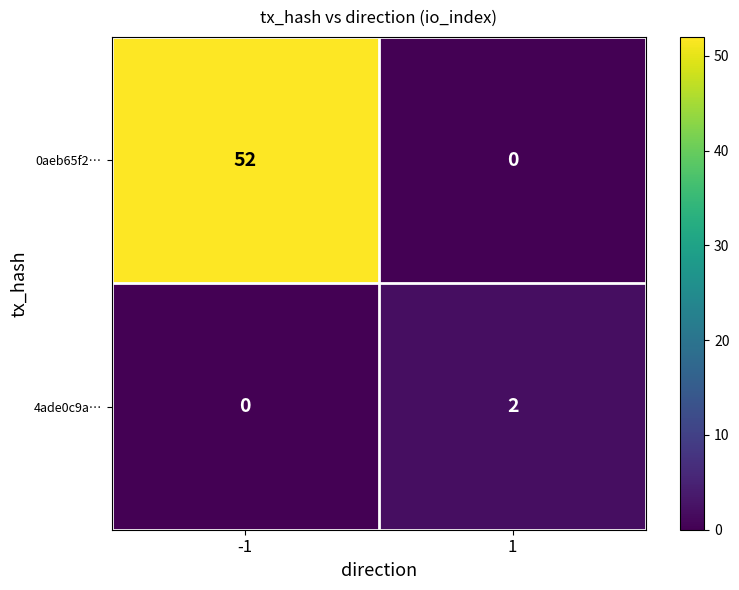

Which series changed the most between -1 and 1?

0aeb65f2…